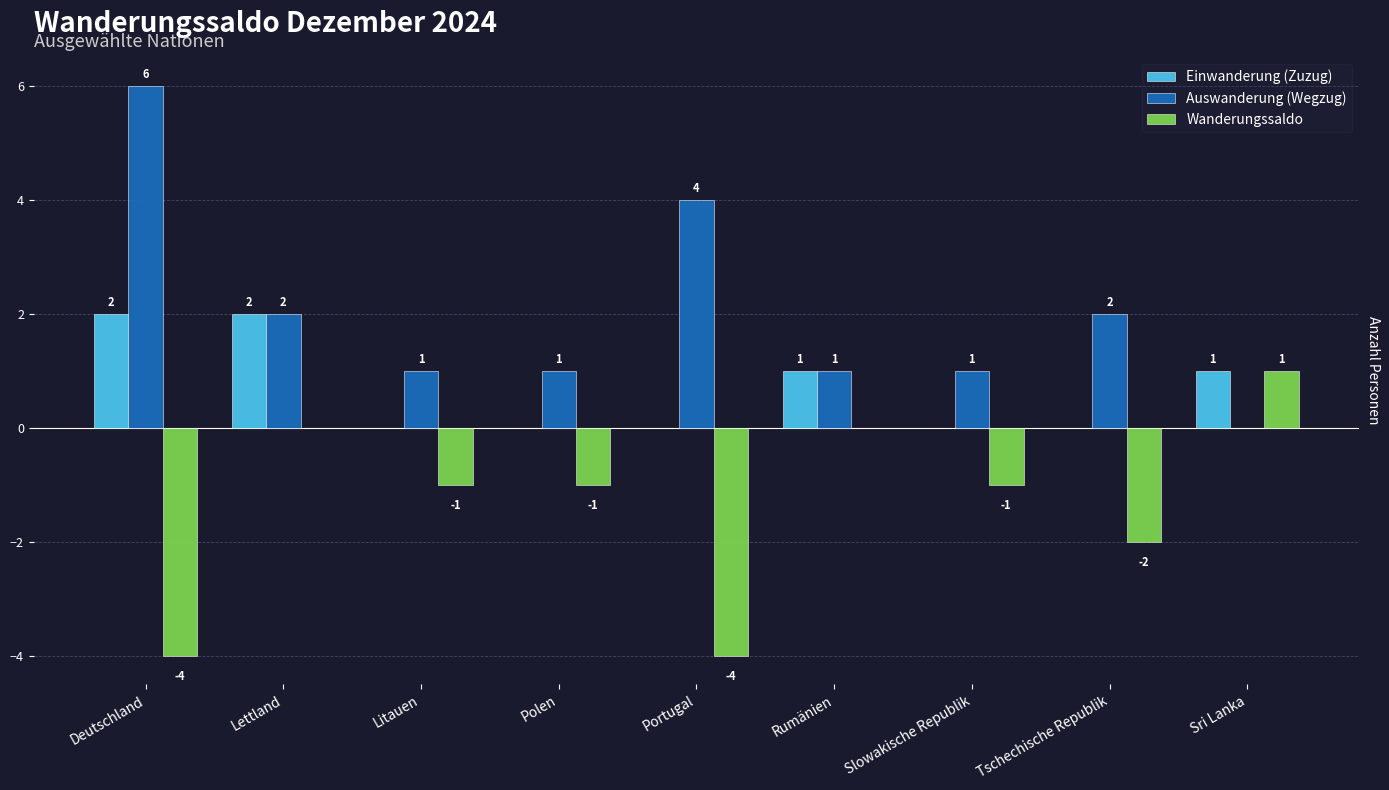

What is the spread (max minus min) of values at Polen?

2